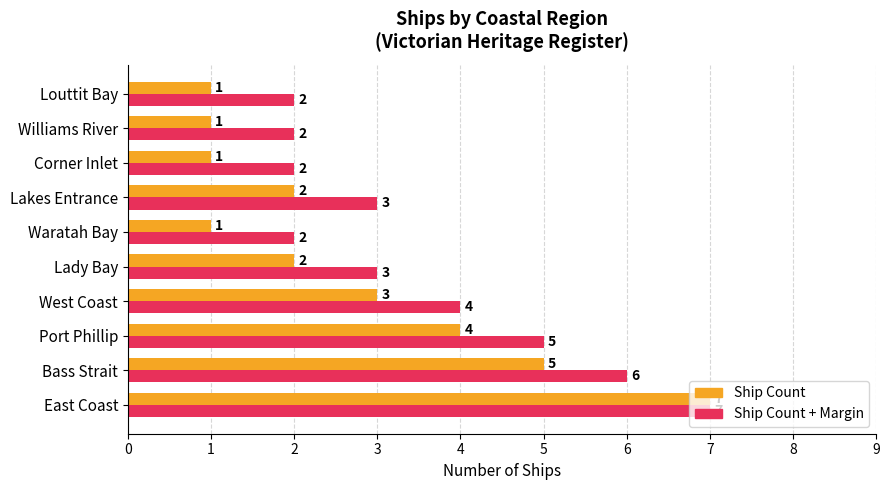

At which category is the sum across all series the highest?

East Coast